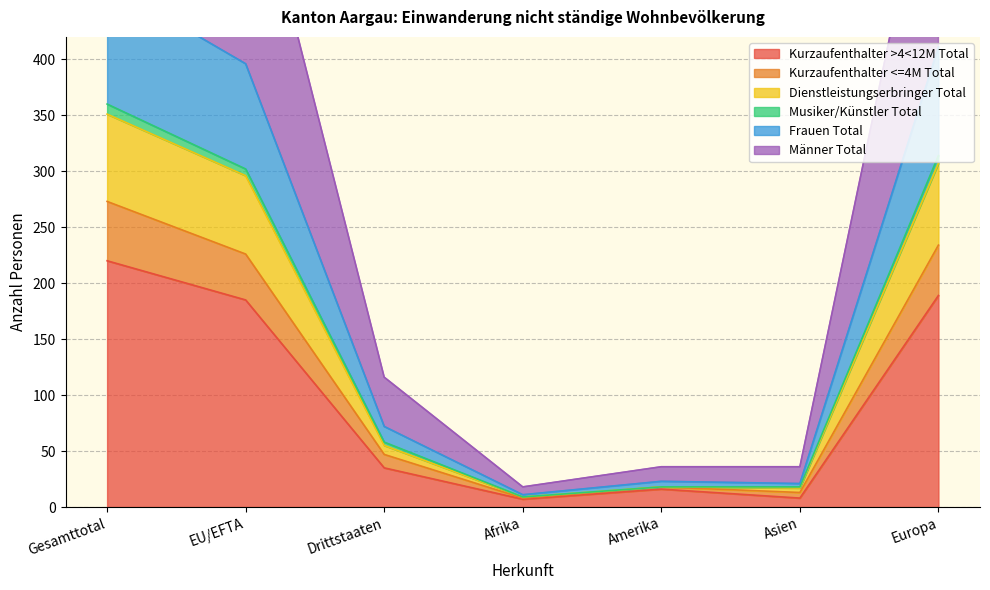

What is the sum of the Männer Total values at Gesamttotal and Amerika?

378